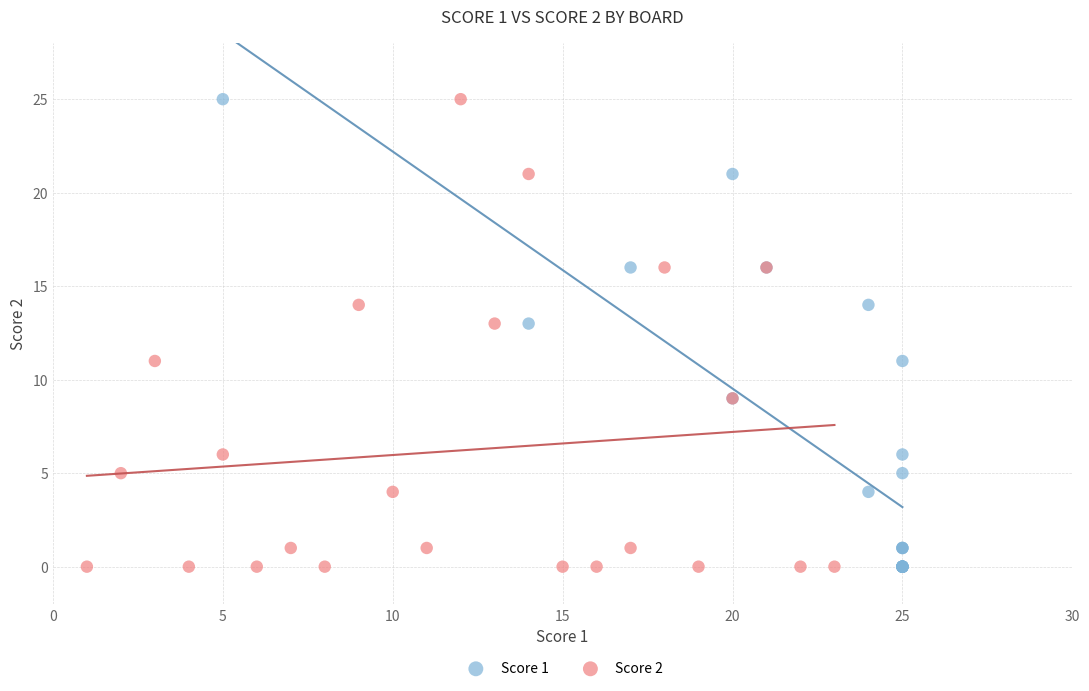

What are all the series names shown in the legend?

Score 1, Score 2